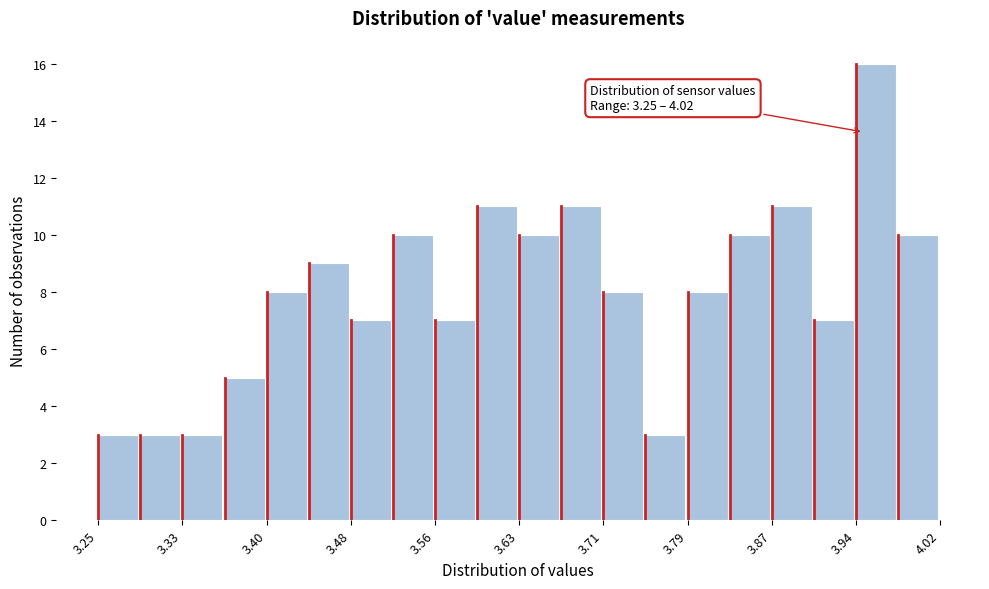

Around what value on the x-axis is the tallest bar? Give the approximate position of its centre, as read against the axis.

3.96